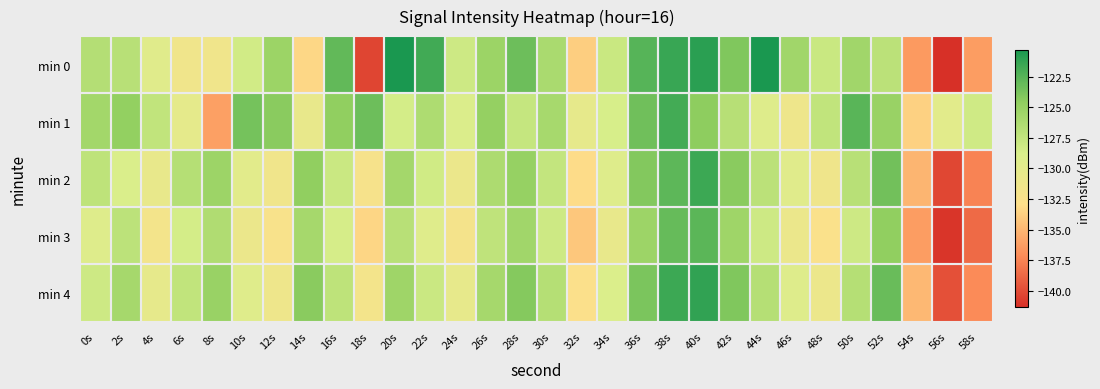

Which has a higher value, 58s or 36s?

36s